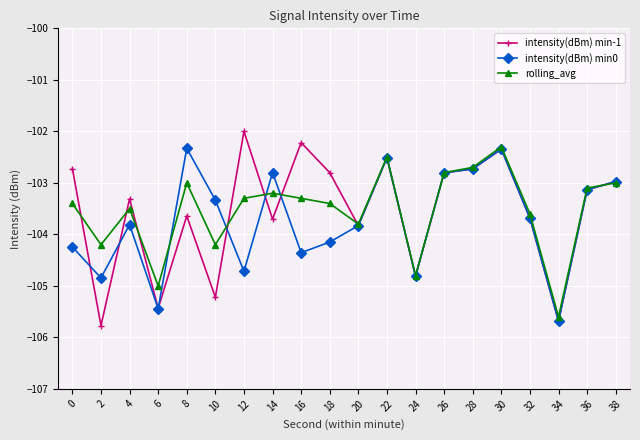

Rank the series at 12 from highest to lowest value.

intensity(dBm) min-1, rolling_avg, intensity(dBm) min0